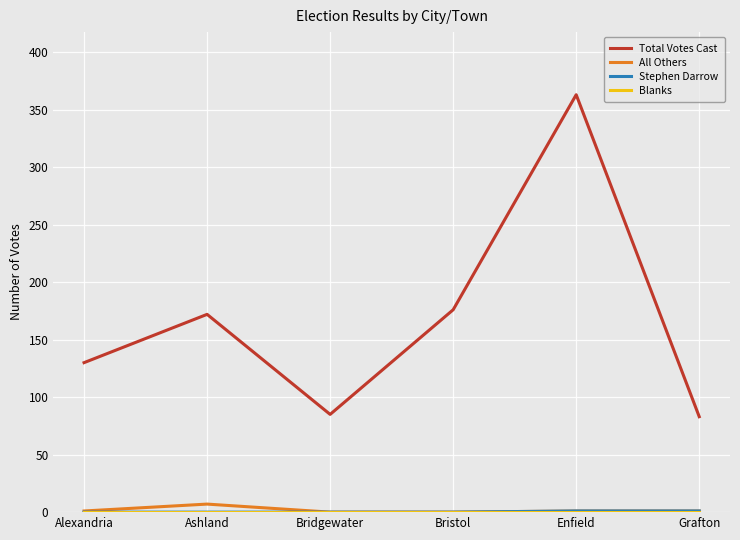

How many lines are shown in the chart?

4